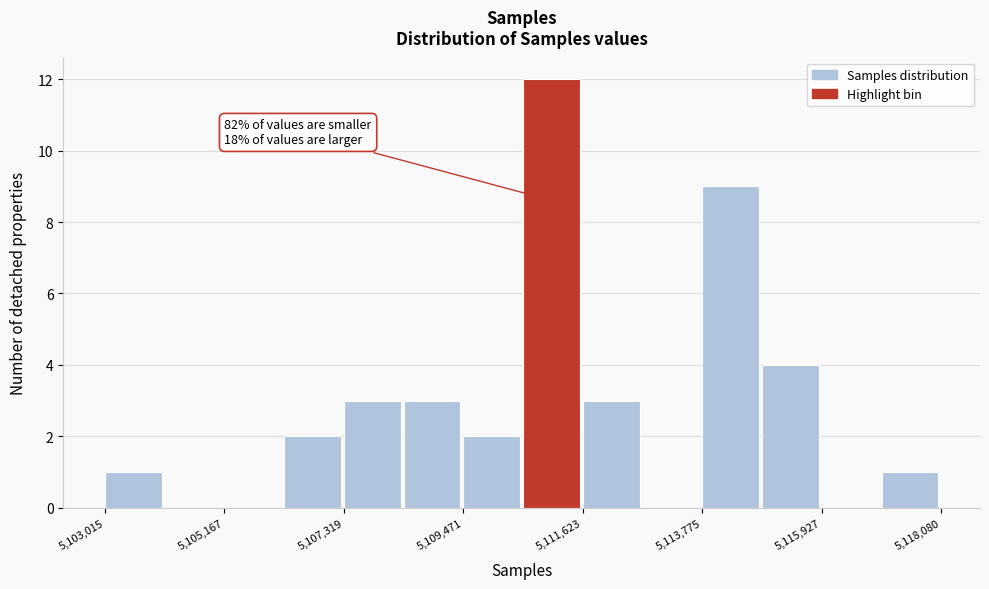

Around what value on the x-axis is the tallest bar? Give the approximate position of its centre, as read against the axis.

5111000